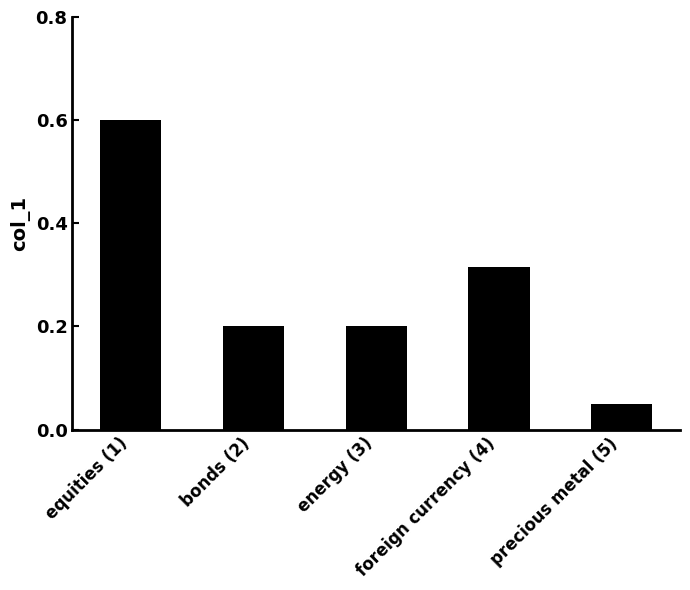

What is the sum of the values at energy (3) and foreign currency (4)?

0.5